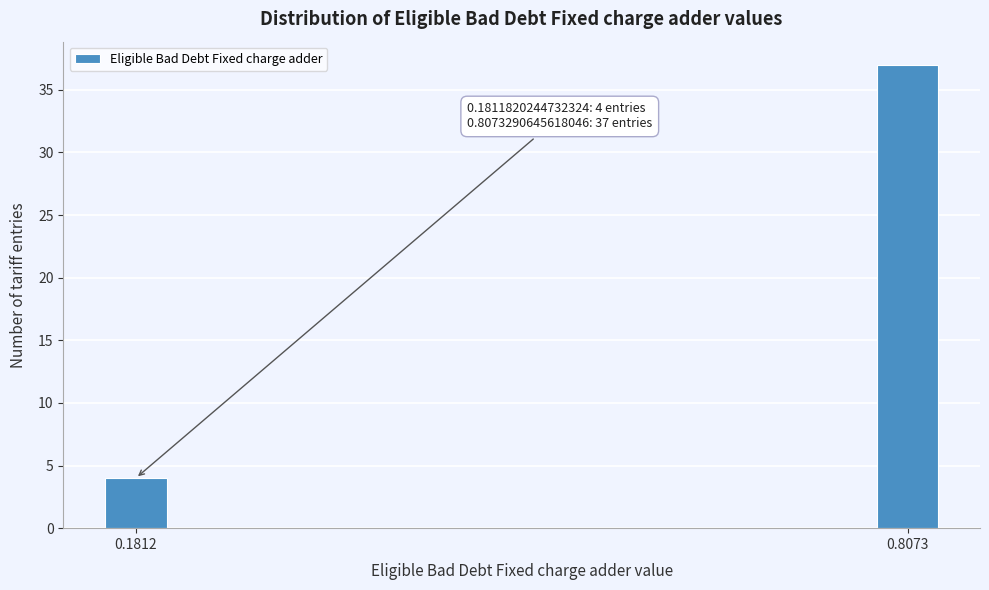

Reading left to right, extract all data points from this chart.

0.1812=4	0.8073=37